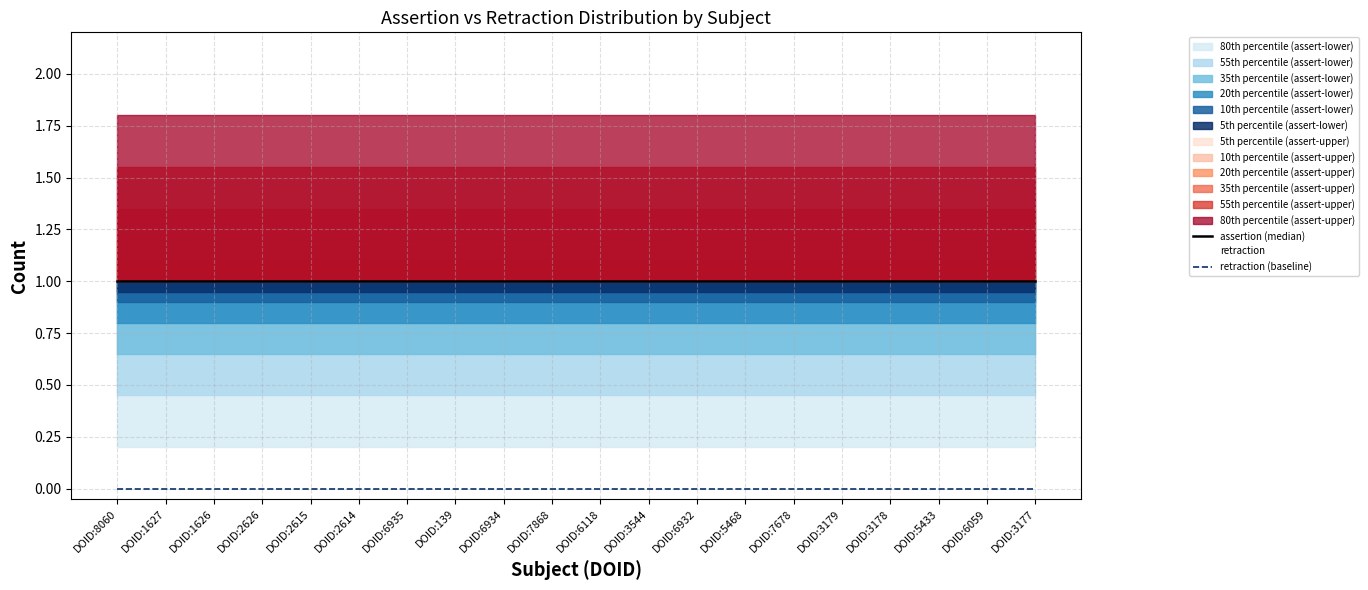

True or false: retraction (baseline) and assertion (median) intersect in this chart.

False